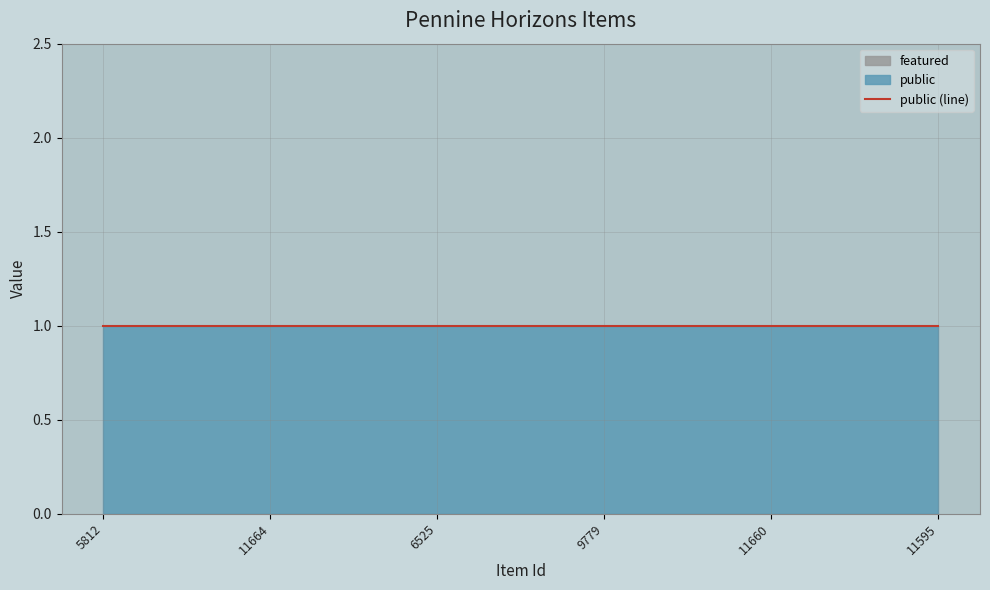

Rank the series by their average value, from highest to lowest.

public, featured